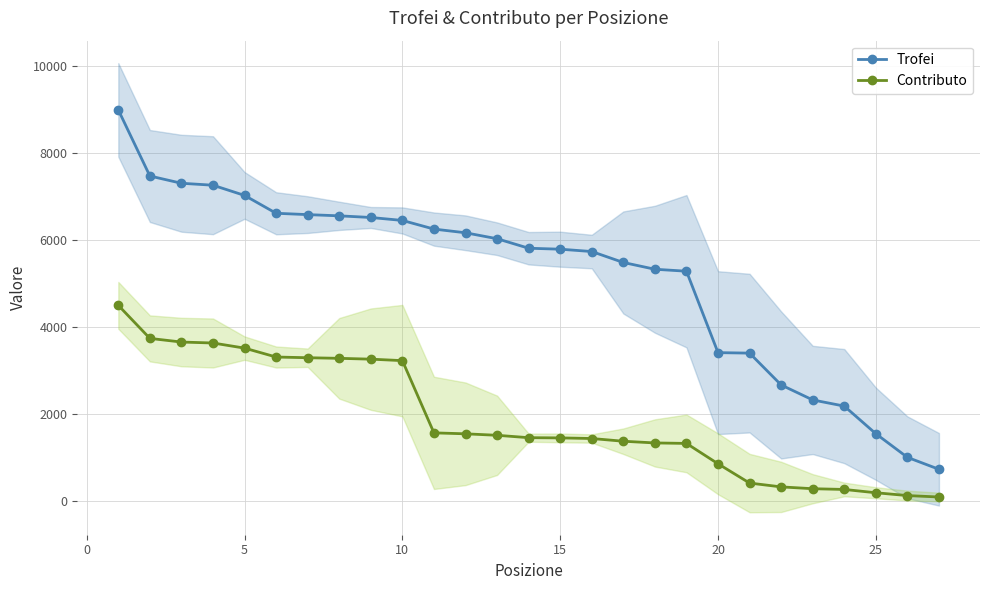

List the series in order of their overall mean, lowest first.

Contributo, Trofei